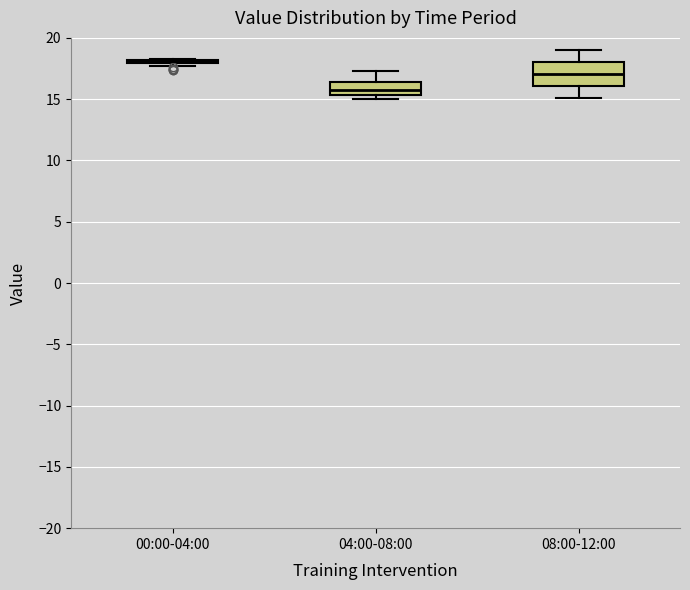

Reading left to right, read every box against the y-axis: the position of its median line, the range the box covers, and the ends of its whiskers. The values are not printed on the chart, so give them approximately, as read against the axis.

00:00-04:00: box collapsed to a line at 18.0, whiskers 17.5 to 18.5
04:00-08:00: median 16.0, box 15.5 to 16.5, whiskers 15.0 to 17.5
08:00-12:00: median 17.0, box 16.0 to 18.0, whiskers 15.0 to 19.0